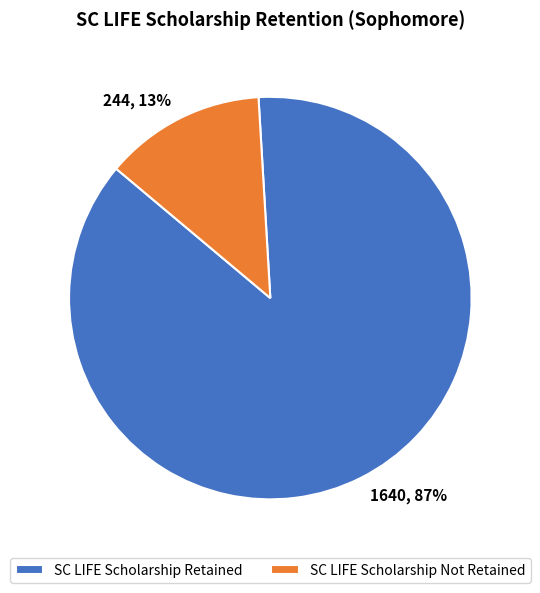

What percentage is the SC LIFE Scholarship Retained slice, to the nearest percent?

87%